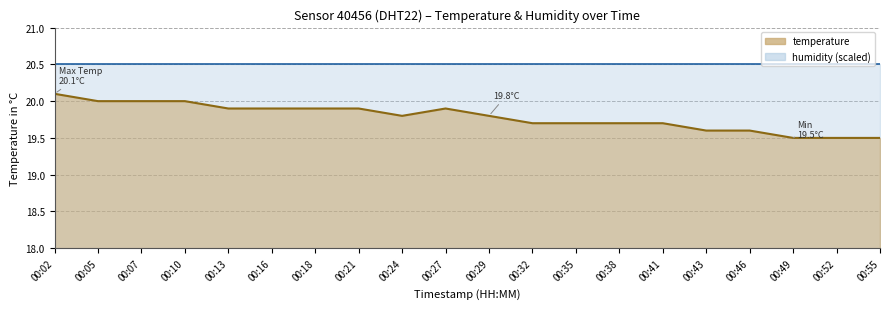

What is the greatest value displayed?

20.1